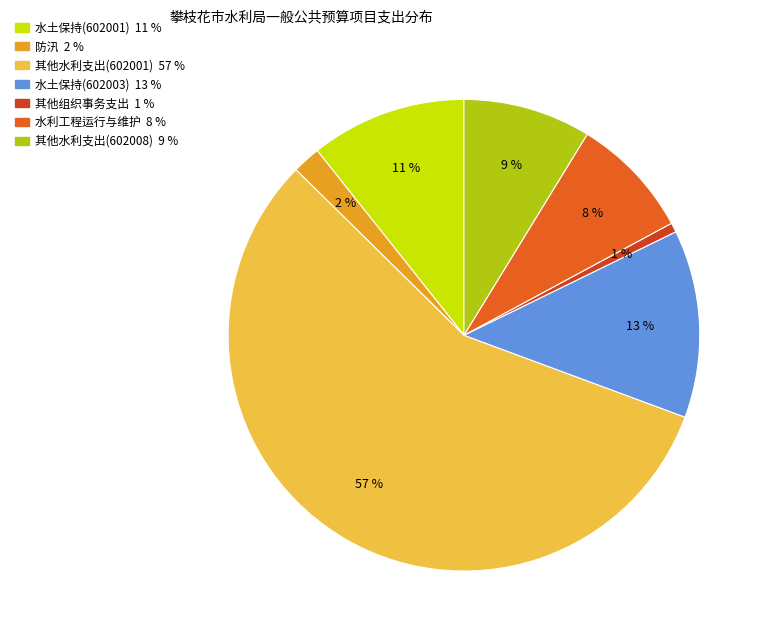

Count the number of slices in the pie.

7